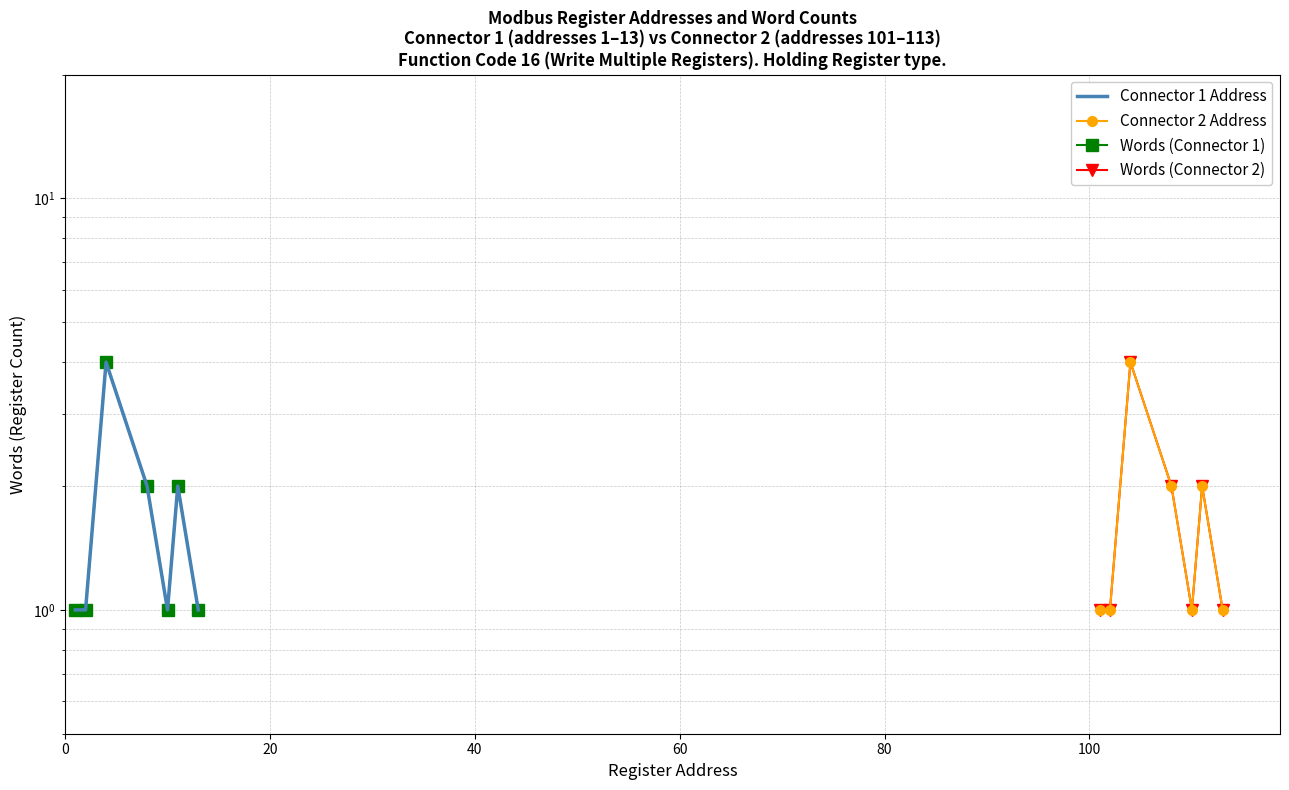

What are all the series names shown in the legend?

Connector 1 Address, Connector 2 Address, Words (Connector 1), Words (Connector 2)